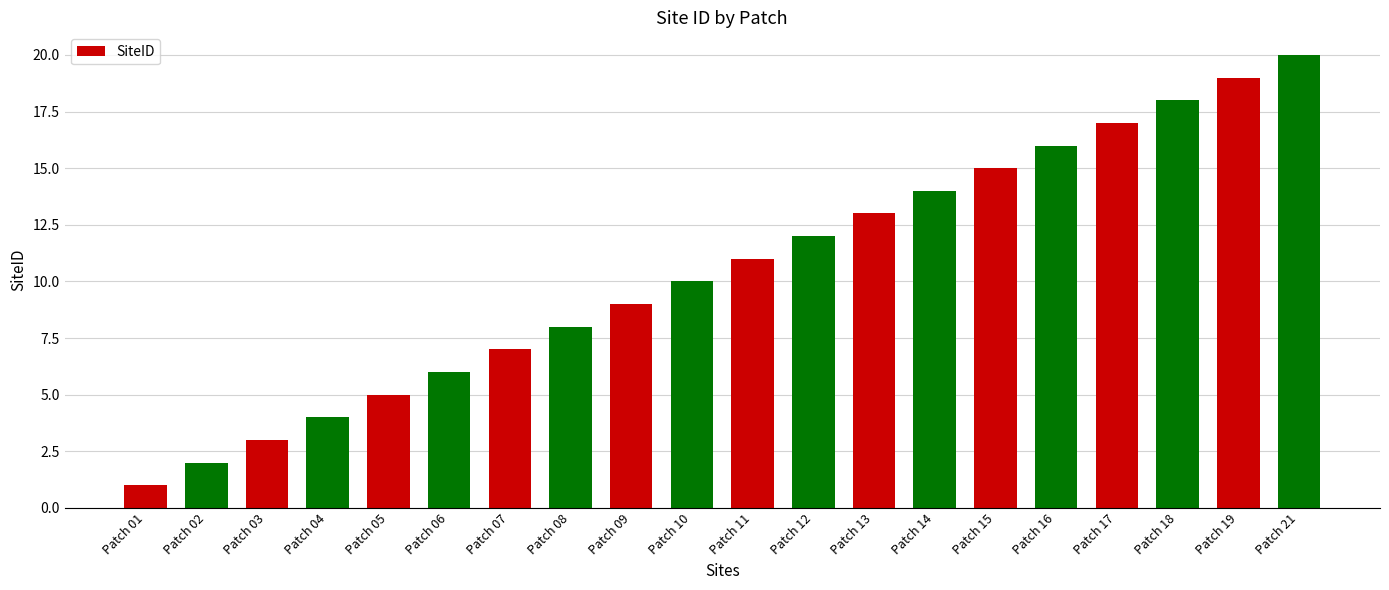

Reading right to left, list all the values displayed in this chart.

Patch 21=20	Patch 19=19	Patch 18=18	Patch 17=17	Patch 16=16	Patch 15=15	Patch 14=14	Patch 13=13	Patch 12=12	Patch 11=11	Patch 10=10	Patch 09=9	Patch 08=8	Patch 07=7	Patch 06=6	Patch 05=5	Patch 04=4	Patch 03=3	Patch 02=2	Patch 01=1